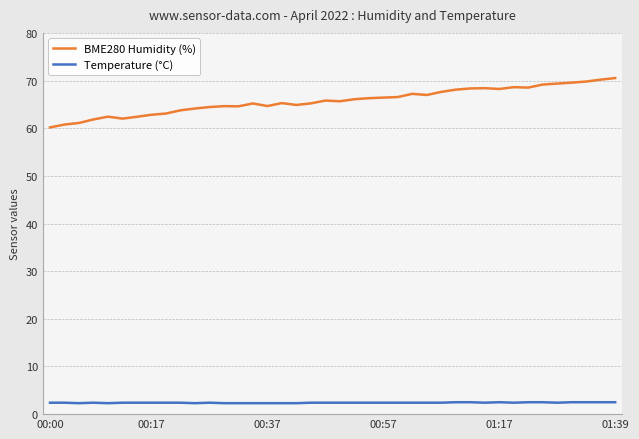

List the series in order of their overall mean, highest first.

BME280 Humidity (%), Temperature (°C)